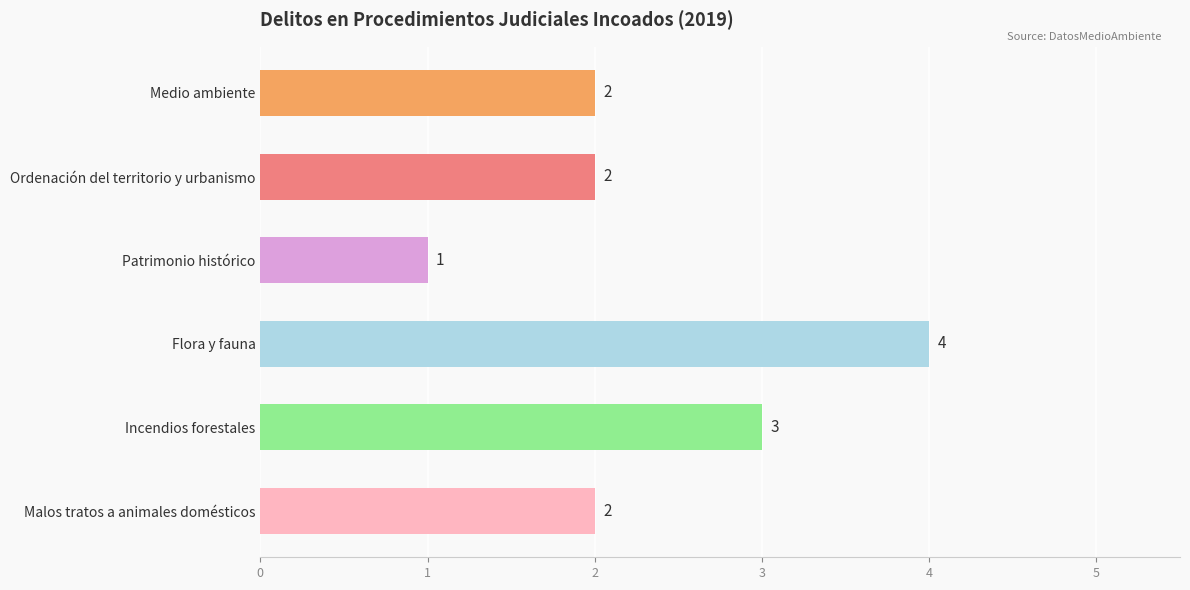

How many values are between 2 and 3?

4